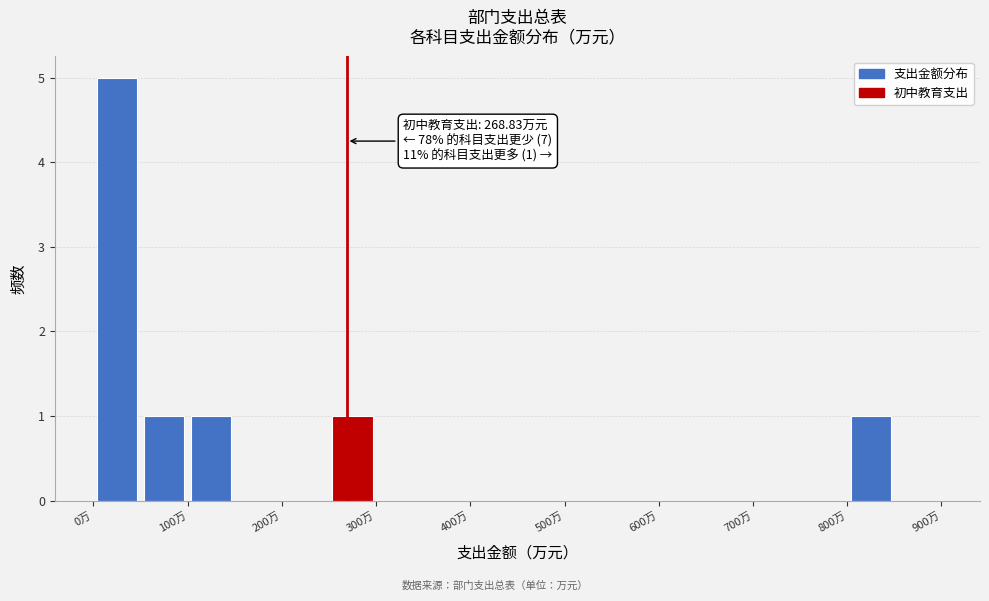

Over which range of the x-axis is the bar tallest?

0 to 50